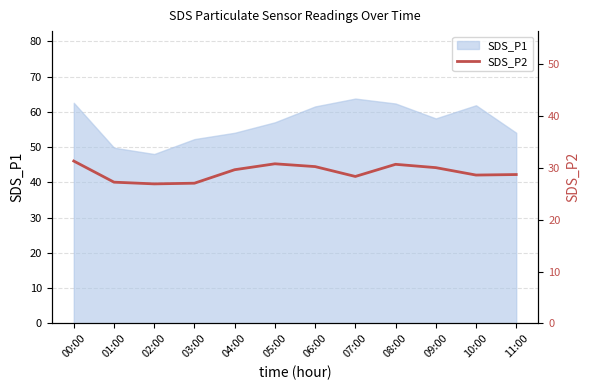

The chart shows a value of 7.3 at 11:00. True or false?

False